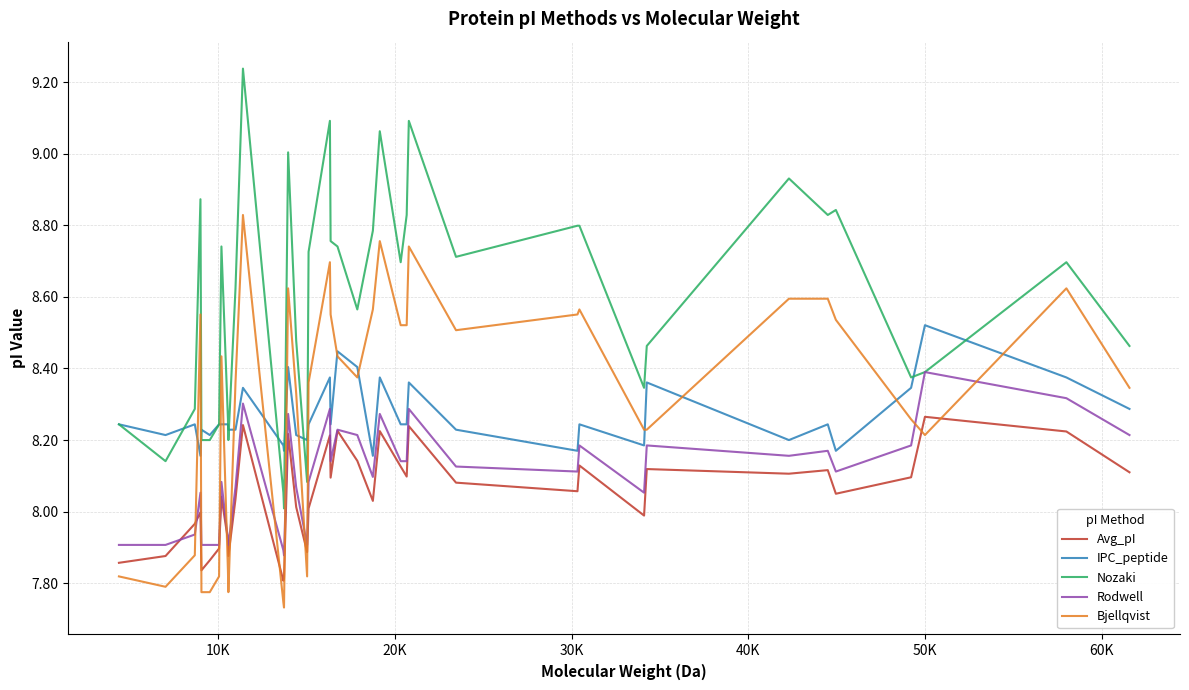

Which series has the widest spread of values?

Nozaki